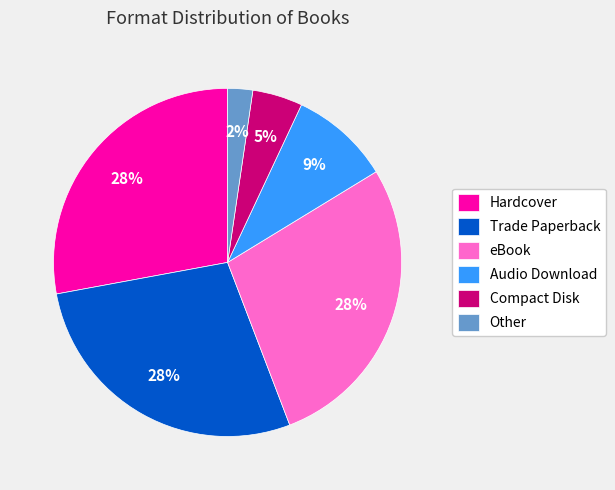

To the nearest percent, what is the combined percentage of Hardcover and Other?

30%